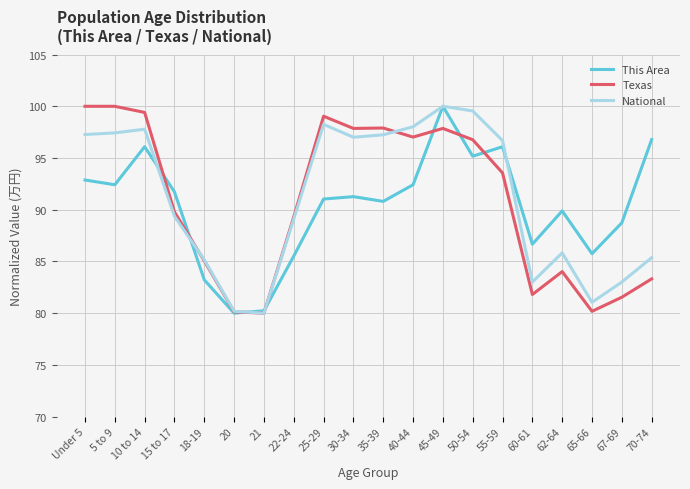

What is the maximum value for National?

100.0